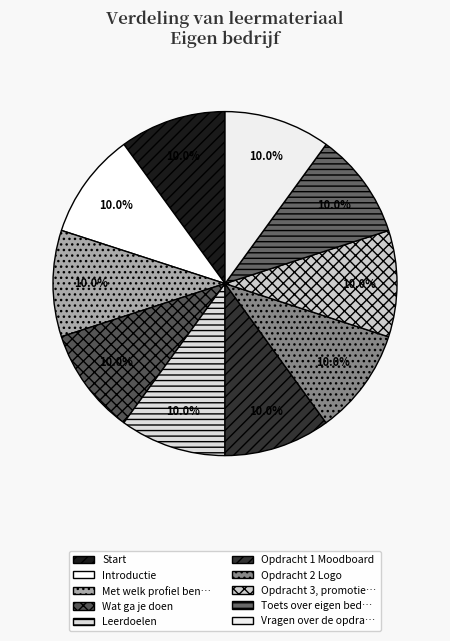

How many segments does this pie chart have?

10